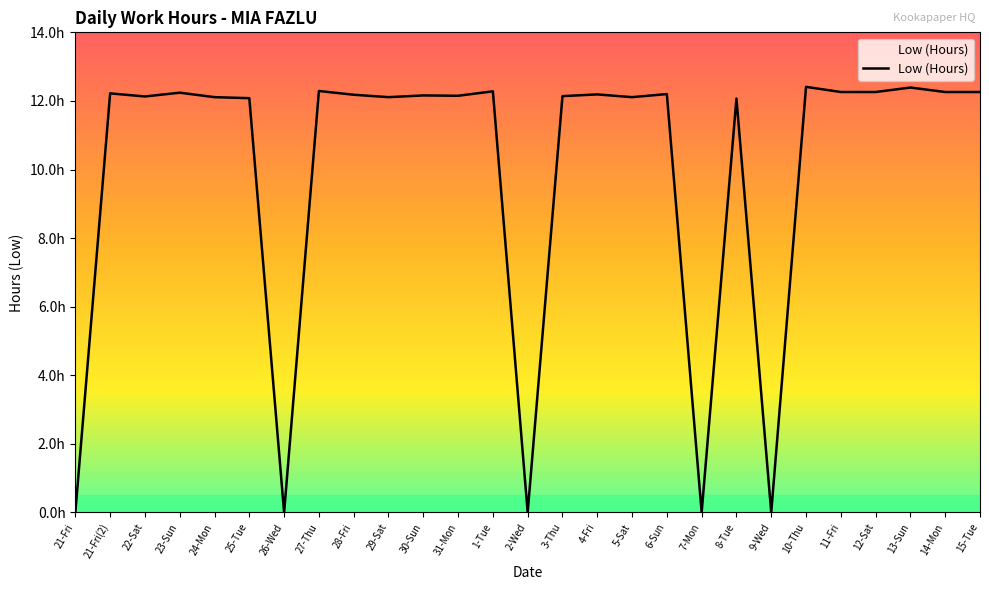

Which label corresponds to the smallest value in the chart?

21-Fri